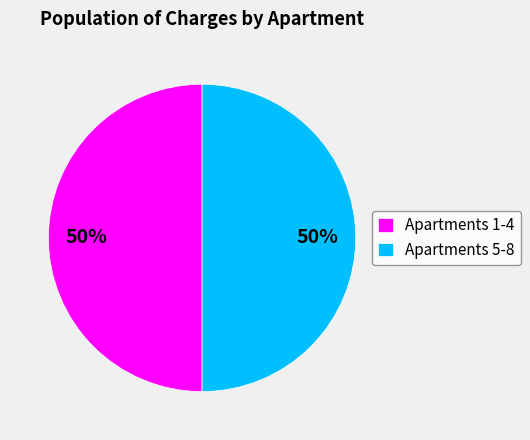

To the nearest percent, what is the average slice percentage?

50%